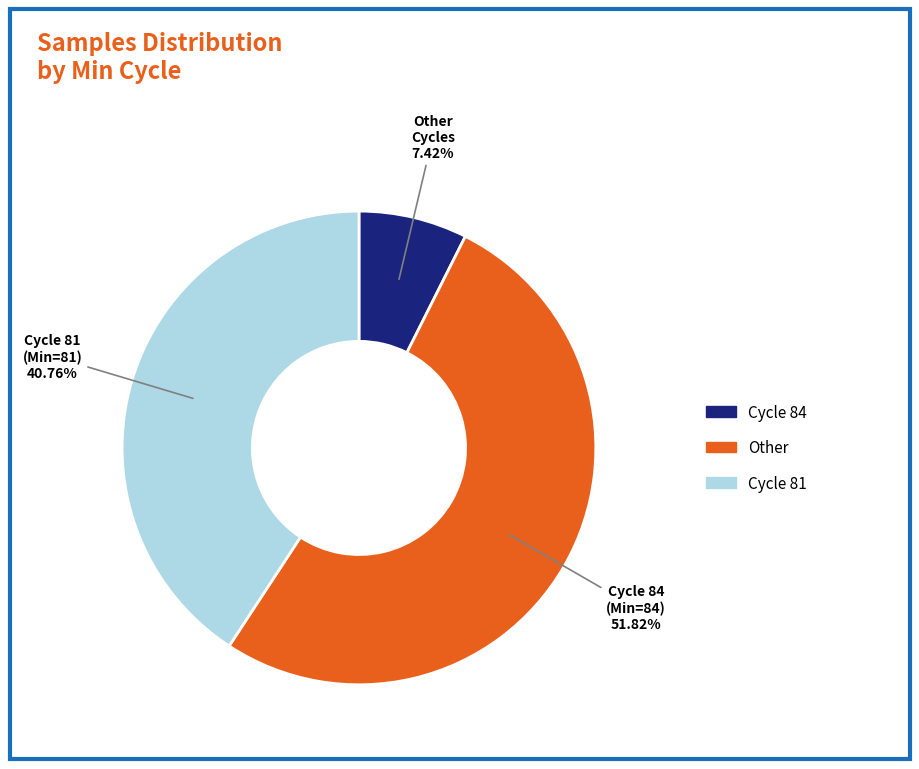

Which has a higher value, Cycle 81 or Other?

Cycle 81